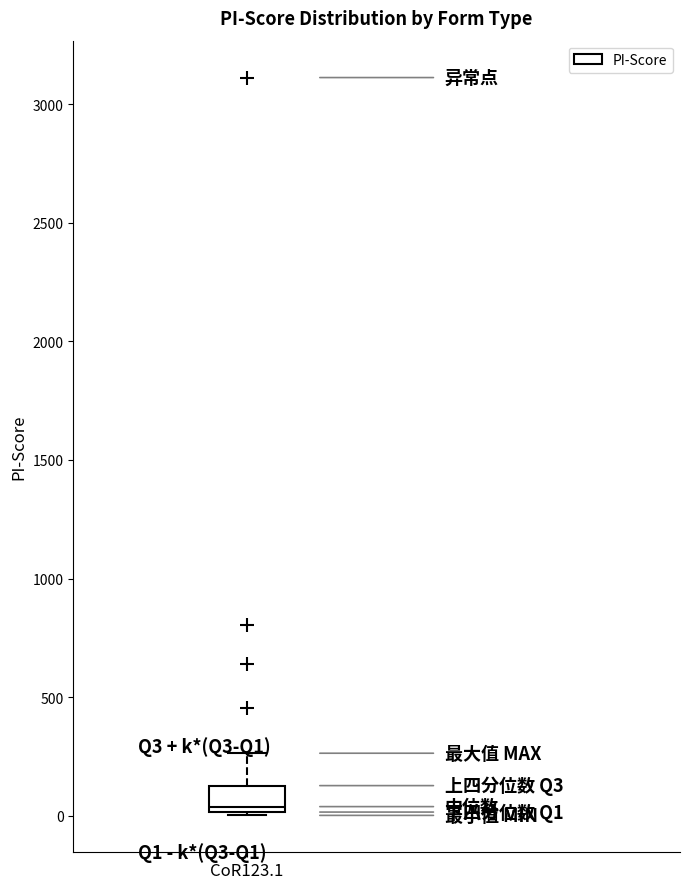

Where is the lower edge of the box for CoR123.1 on the y-axis? The values are not printed on the chart, so give them approximately, as read against the axis.

0